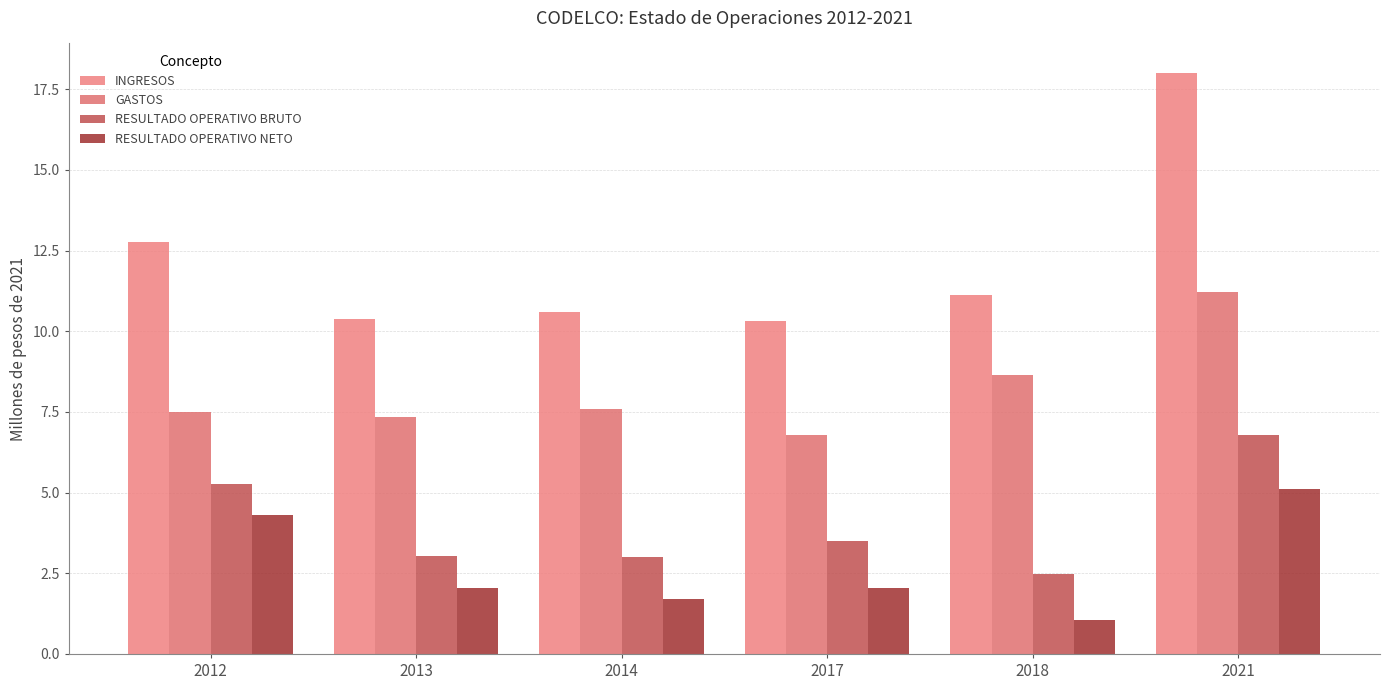

Is the value of RESULTADO OPERATIVO NETO at 2017 greater than the value of GASTOS at 2018?

No